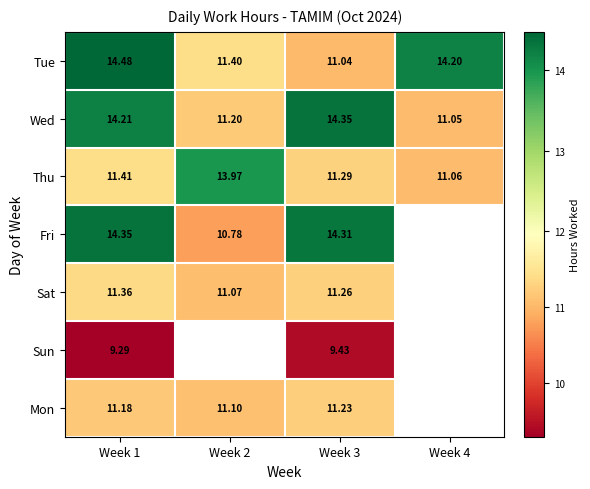

At which label does Tue reach its minimum?

Week 3